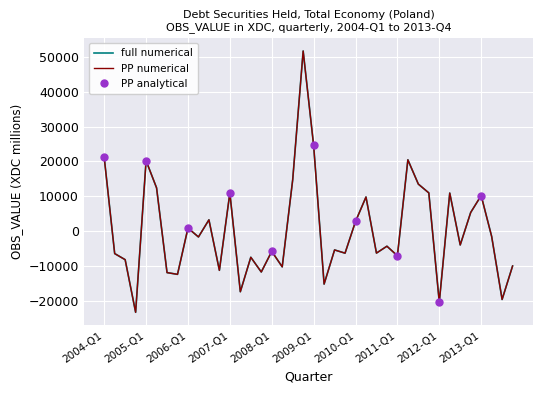

At which category does the data reach its first local valley?

2004-Q4